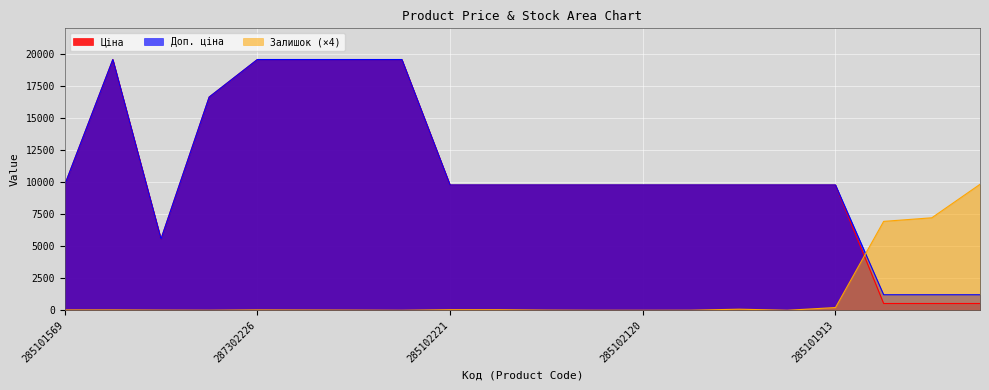

Where does the Доп. ціна series first go above 9775?

285101569